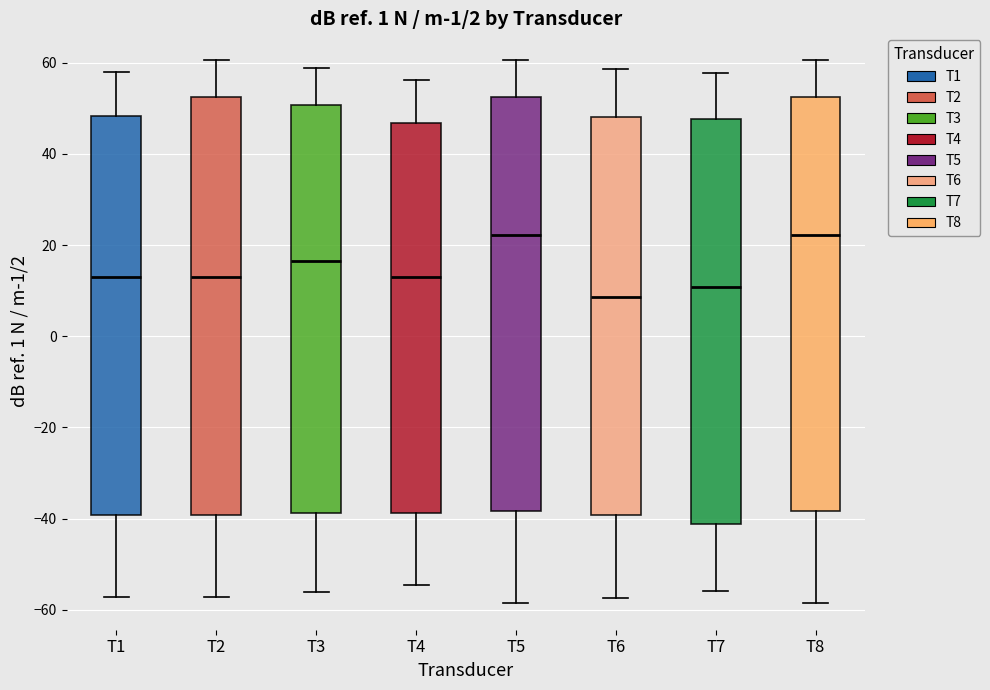

Which box's median line is the lowest?

T6